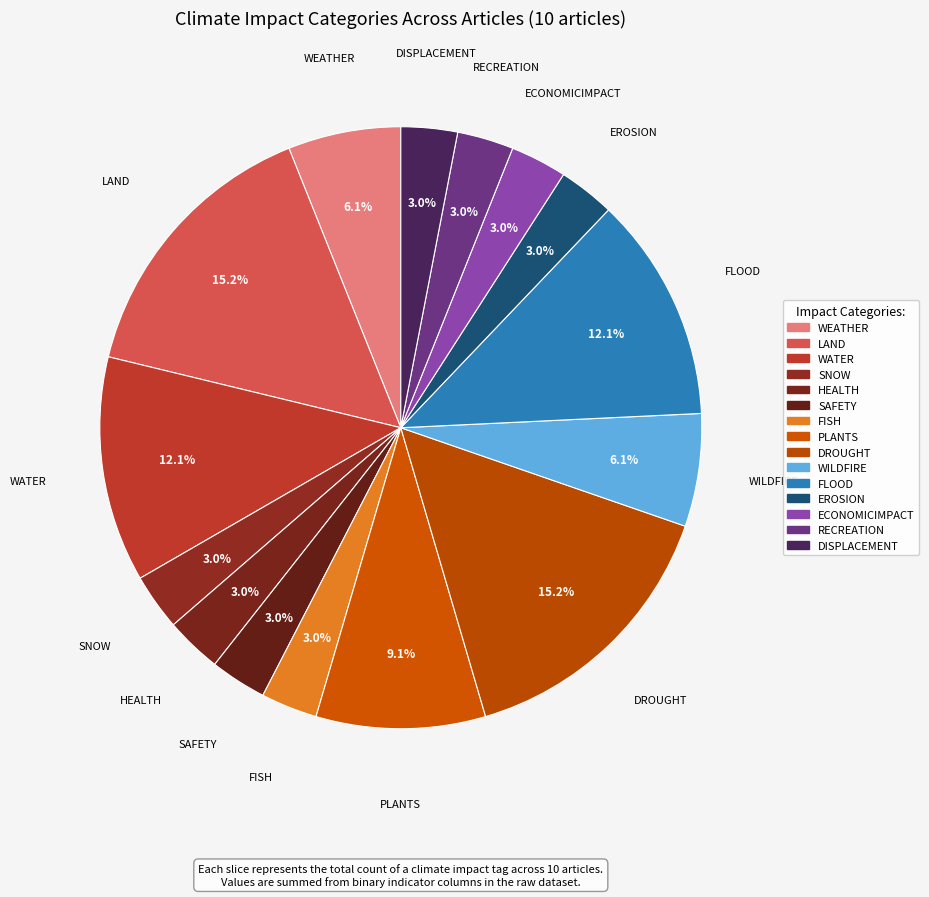

Is PLANTS the majority of the pie?

No